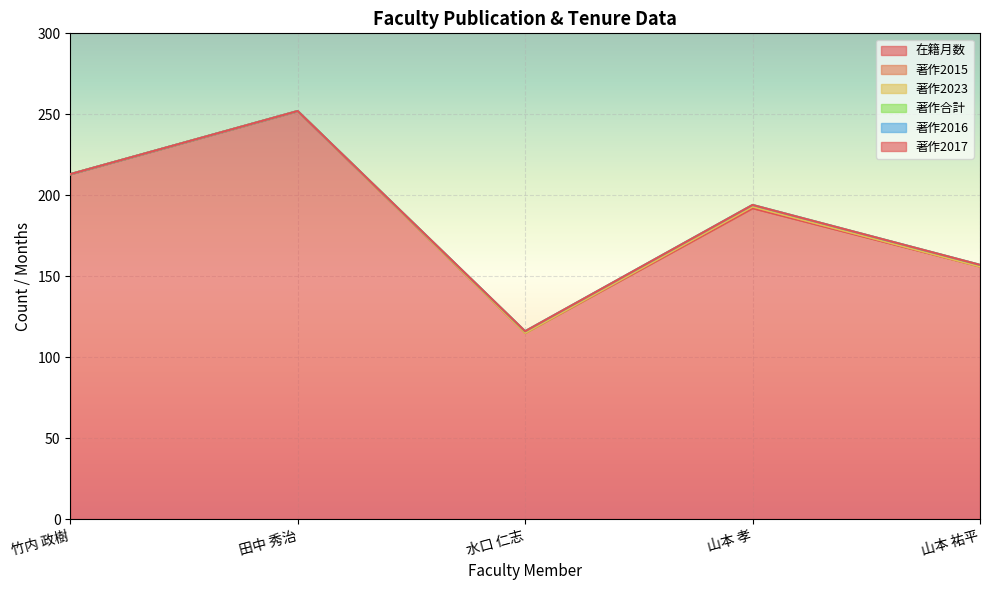

What is the total value across all series at 山本 祐平?

157